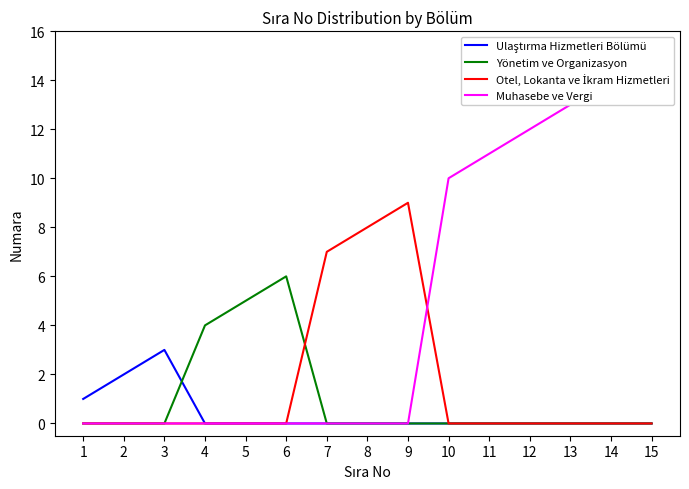

Reading left to right, what are all the values shown in this chart?

Ulaştırma Hizmetleri Bölümü: 1=1	2=2	3=3	4=0	5=0	6=0	7=0	8=0	9=0	10=0	11=0	12=0	13=0	14=0	15=0
Yönetim ve Organizasyon: 1=0	2=0	3=0	4=4	5=5	6=6	7=0	8=0	9=0	10=0	11=0	12=0	13=0	14=0	15=0
Otel, Lokanta ve İkram Hizmetleri: 1=0	2=0	3=0	4=0	5=0	6=0	7=7	8=8	9=9	10=0	11=0	12=0	13=0	14=0	15=0
Muhasebe ve Vergi: 1=0	2=0	3=0	4=0	5=0	6=0	7=0	8=0	9=0	10=10	11=11	12=12	13=13	14=14	15=15